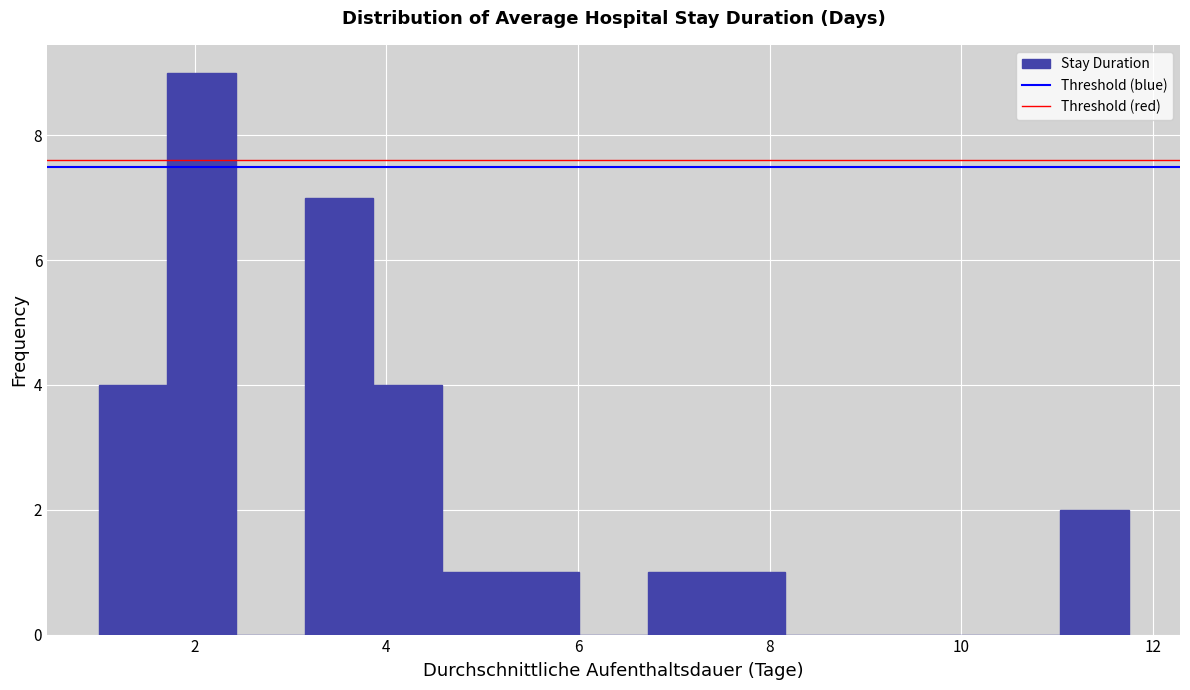

Read against the x-axis, roughly where is the centre of the tallest bar?

2.0